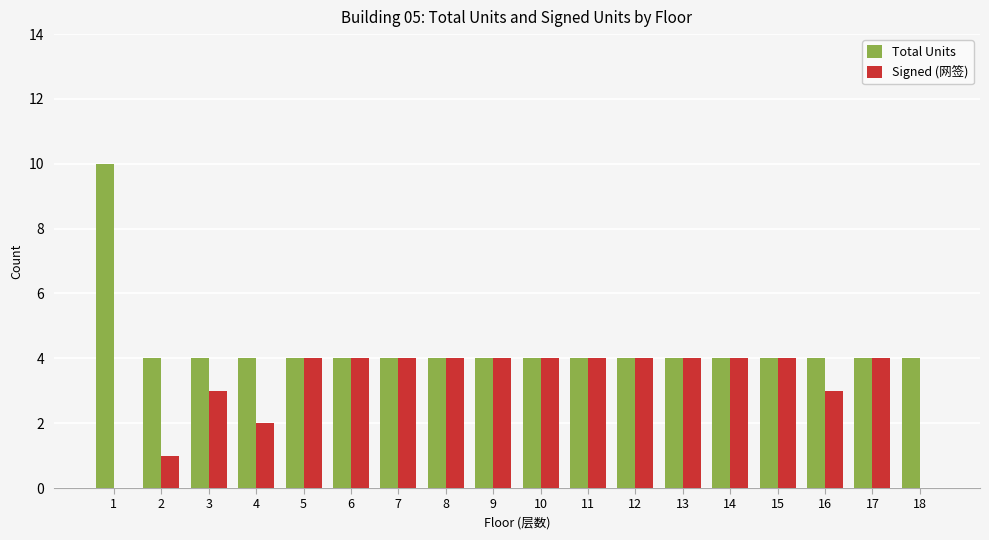

True or false: Signed (网签) has a value of 5 at 16.

False